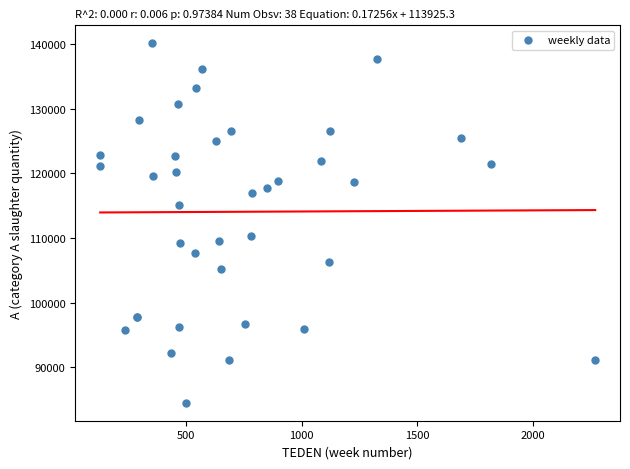

What Y value in the scatter plot is closest to 112314?

110333